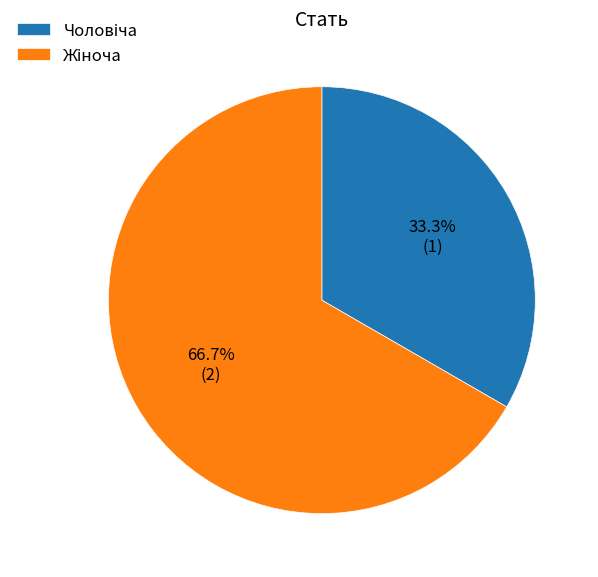

Is there any slice that represents more than half of the pie?

Yes